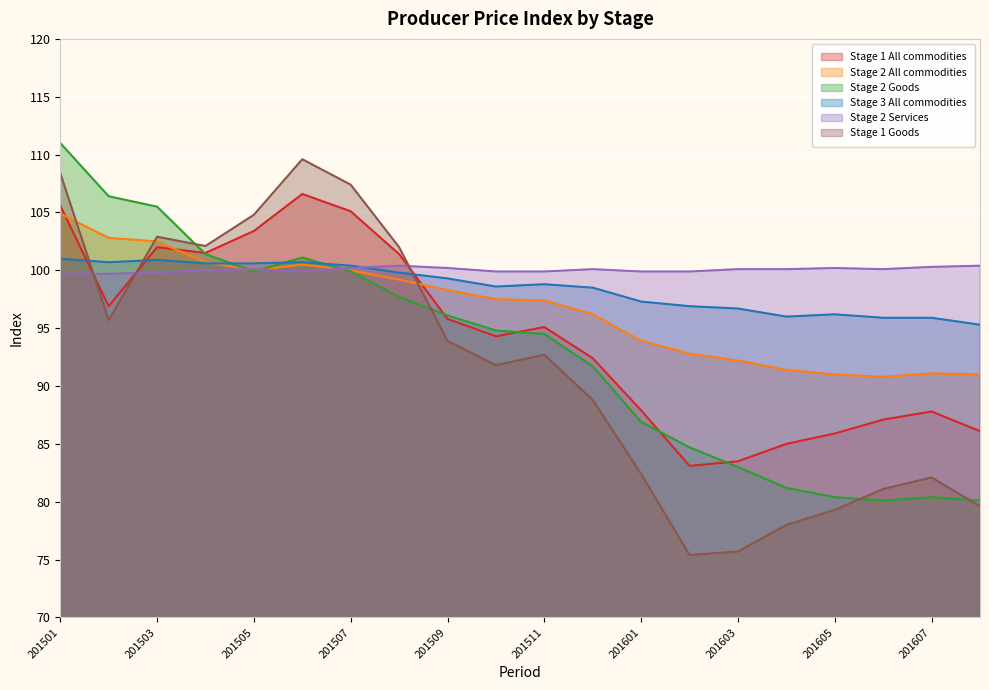

At which category does Stage 2 All commodities reach its first local valley?

201505